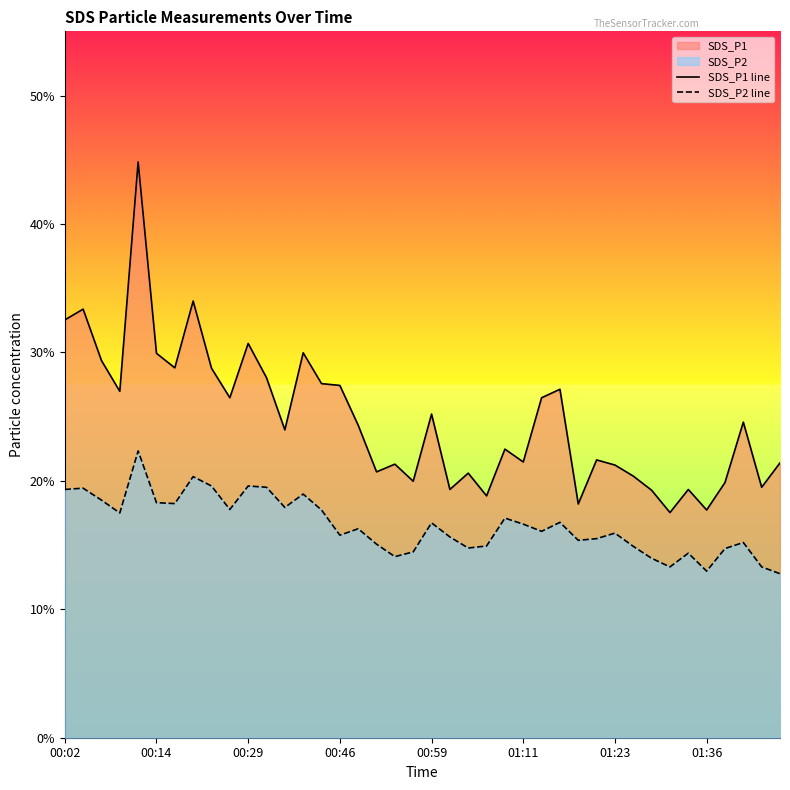

Which series has the largest range (max minus min)?

SDS_P1 line